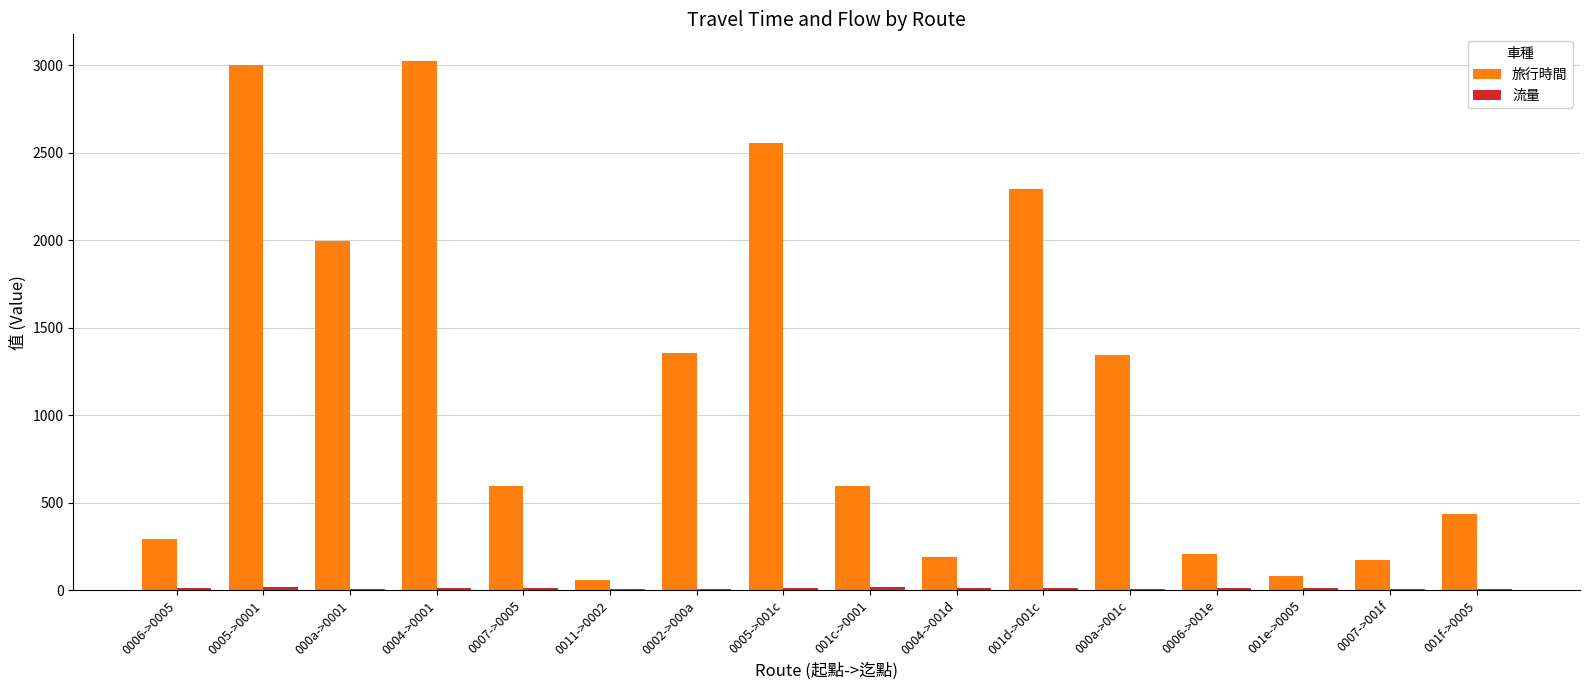

What is the maximum value for 旅行時間?

3025